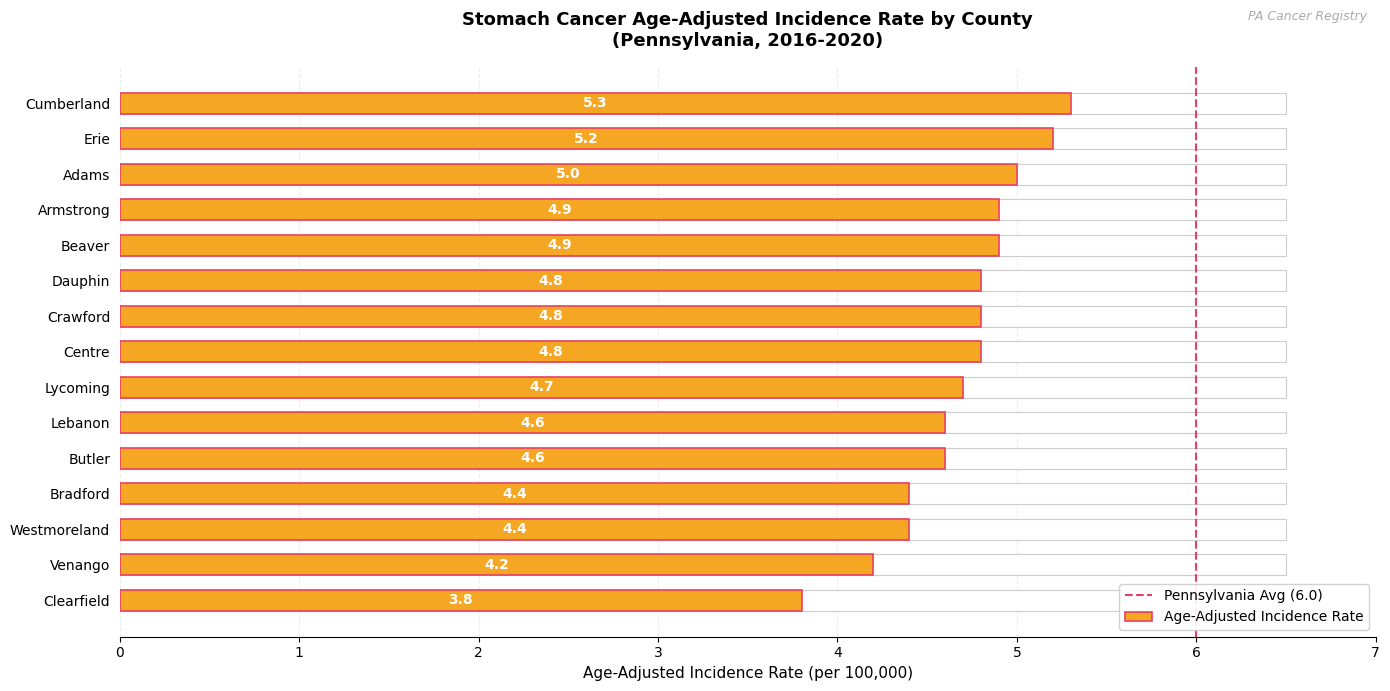

List the labels in order of value, smallest first.

Clearfield, Venango, Westmoreland, Bradford, Butler, Lebanon, Lycoming, Centre, Crawford, Dauphin, Beaver, Armstrong, Adams, Erie, Cumberland